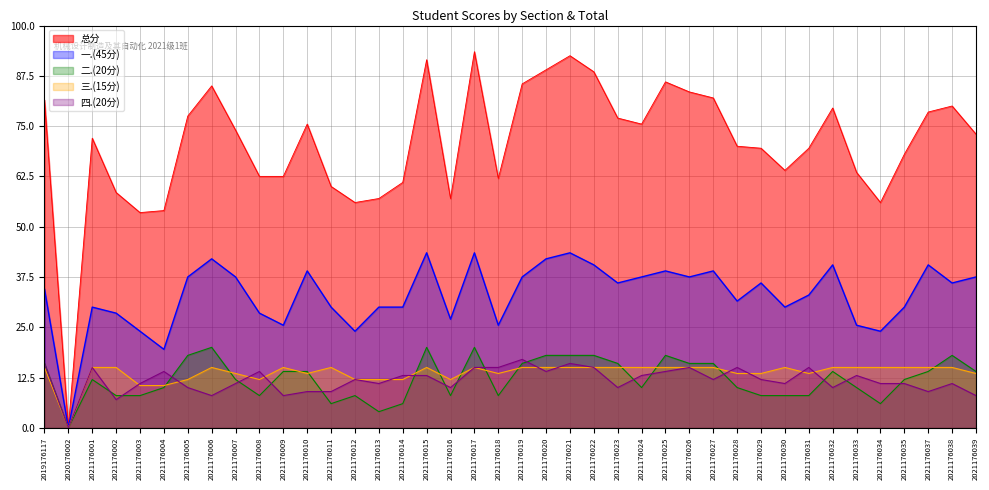

What is the sum of the 二.(20分) values at 2021176018 and 2021176020?

26.0